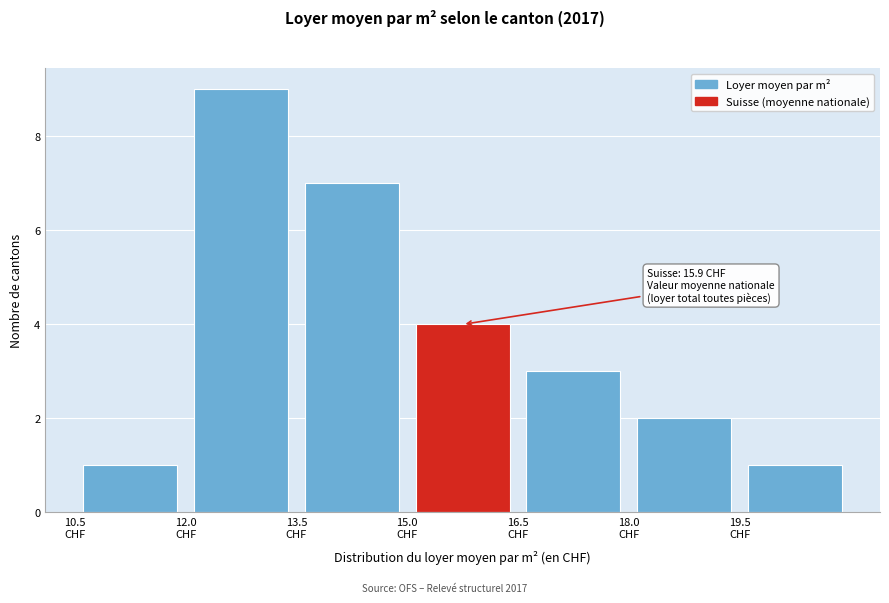

Over which range of the x-axis is the bar tallest?

12.0 to 13.5